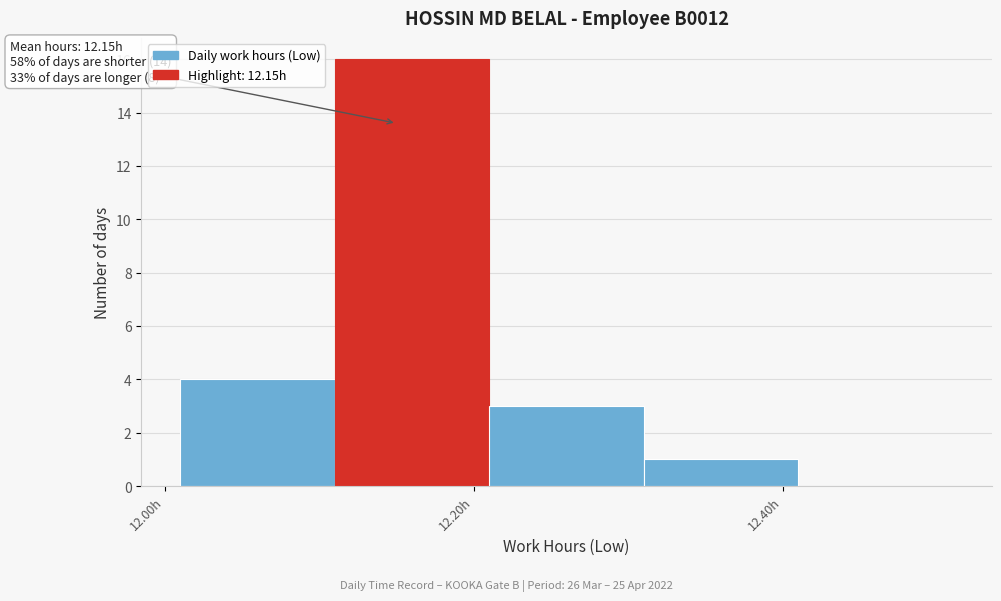

Over which range of the x-axis is the bar tallest?

12.11 to 12.21